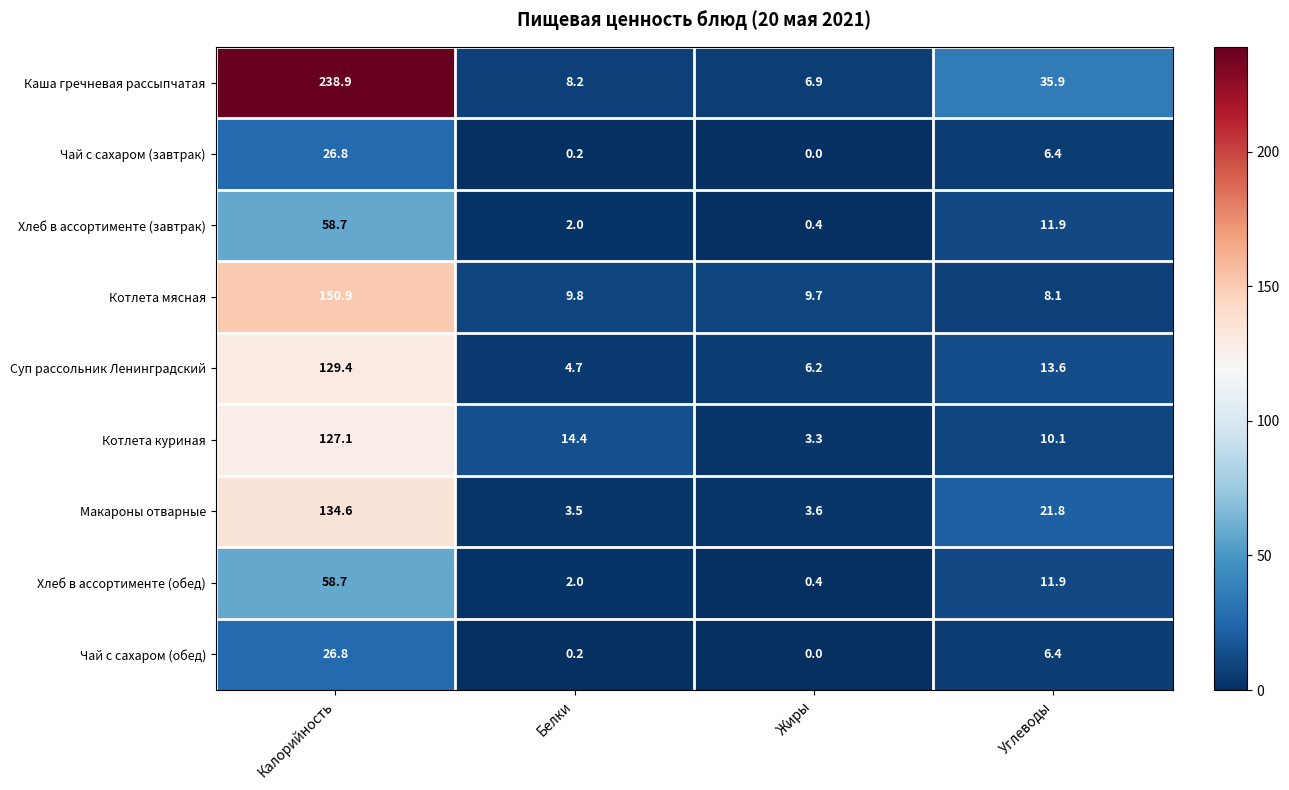

List the labels in order of Хлеб в ассортименте (завтрак) value, smallest first.

Жиры, Белки, Углеводы, Калорийность